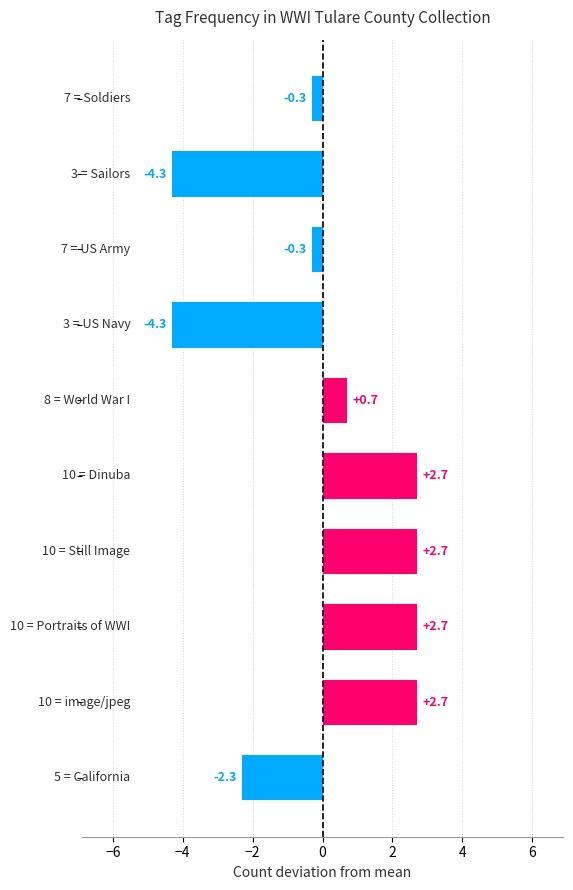

Reading top to bottom, what are all the values shown in this chart?

-0.3	-4.3	-0.3	-4.3	0.7	2.7	2.7	2.7	2.7	-2.3